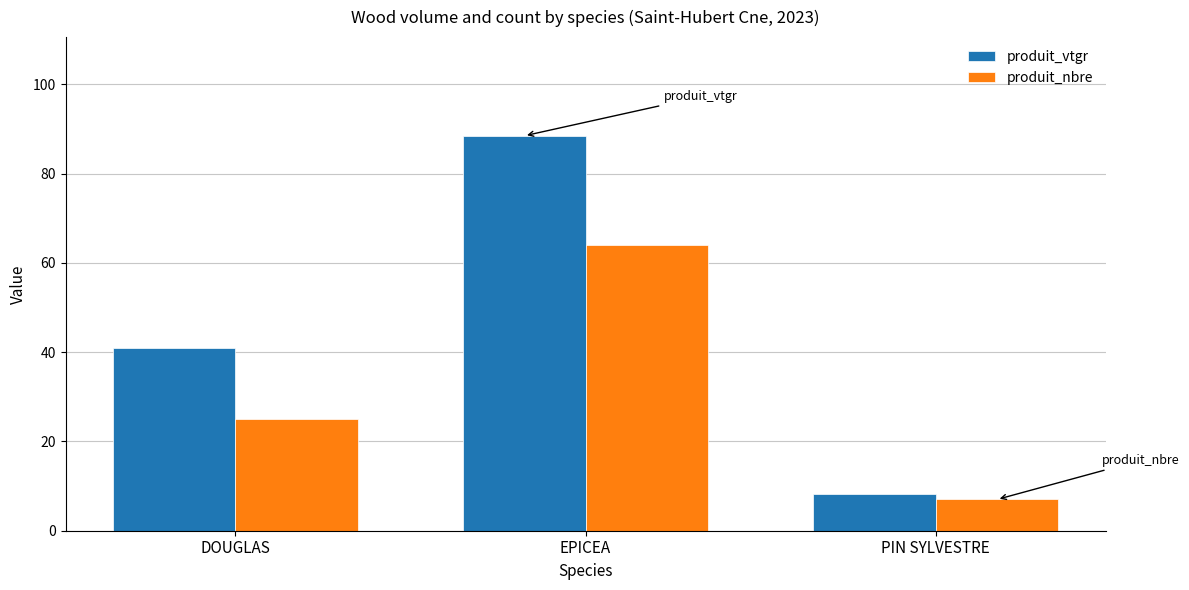

Is it true that produit_vtgr equals 88.5 at EPICEA?

True